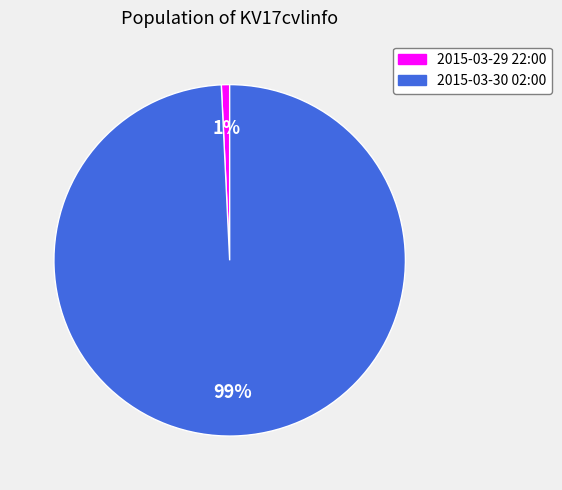

Do 2015-03-30 02:00 and 2015-03-29 22:00 together represent more than half of the pie?

Yes